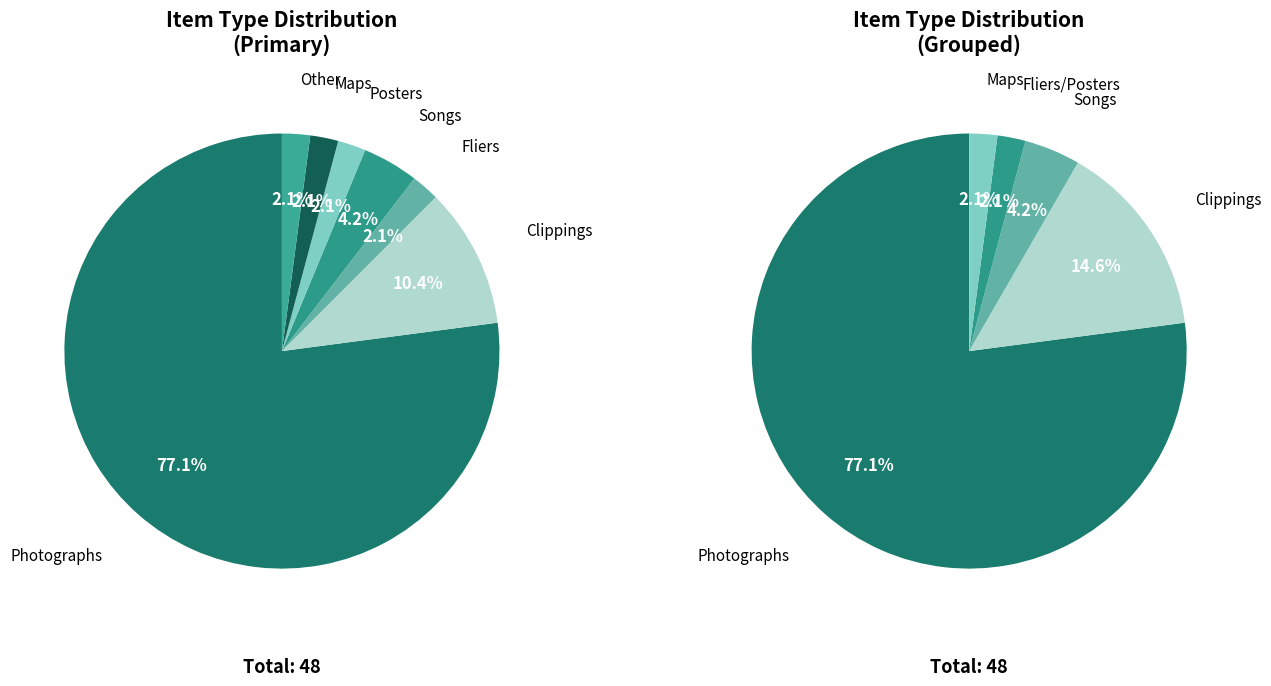

Rank the categories by value from lowest to highest.

Fliers, Posters, Maps, Other, Songs, Clippings, Photographs